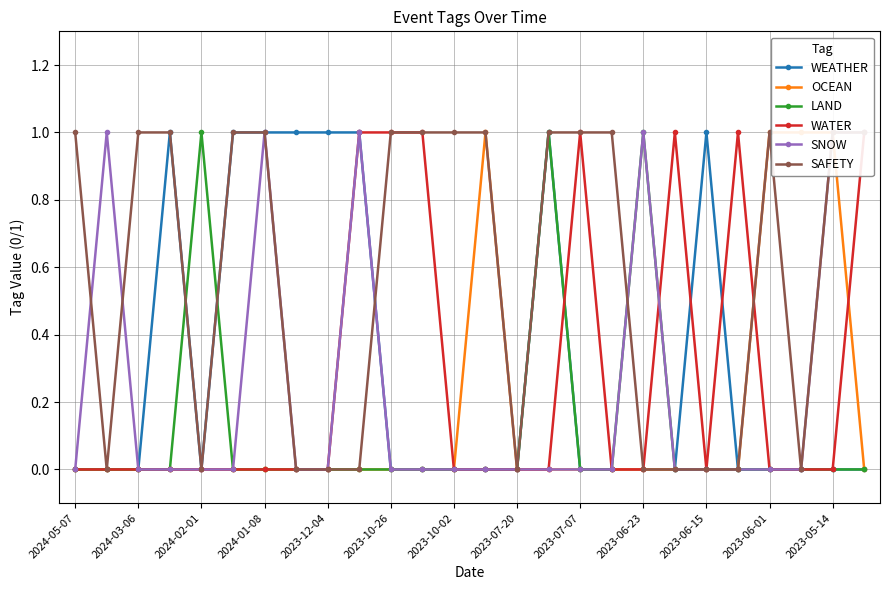

Is it true that WEATHER equals 1 at 2023-07-20?

False